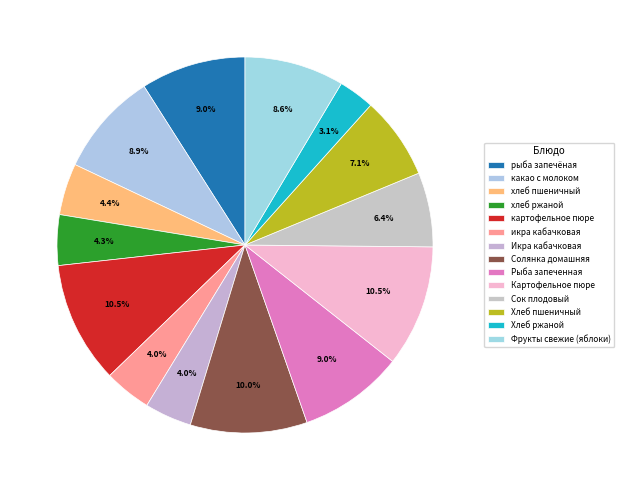

To the nearest percent, what percentage of the pie is рыба запечёная?

9%